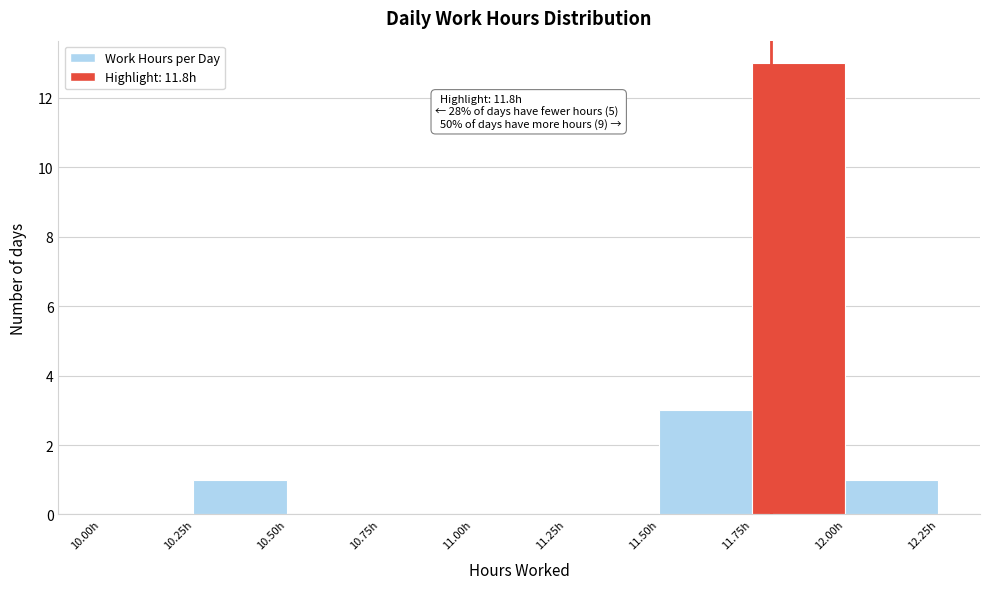

Which range on the x-axis has the tallest bar?

11.75 to 12.00